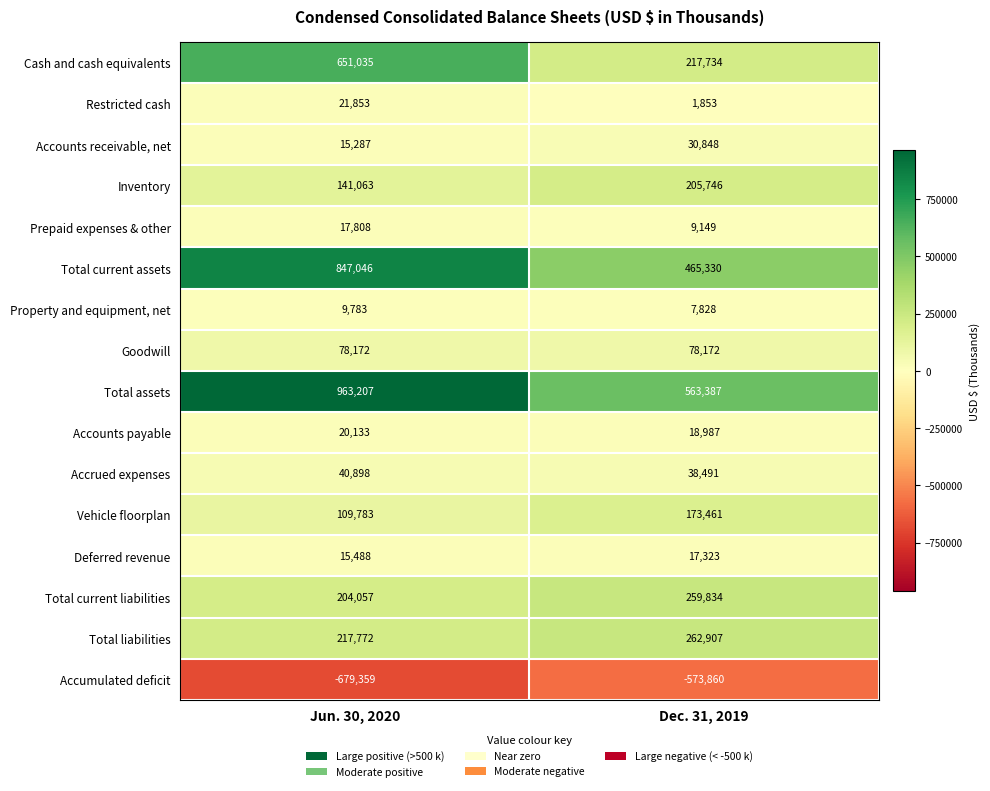

What is the total value across all series at Jun. 30, 2020?

2674026